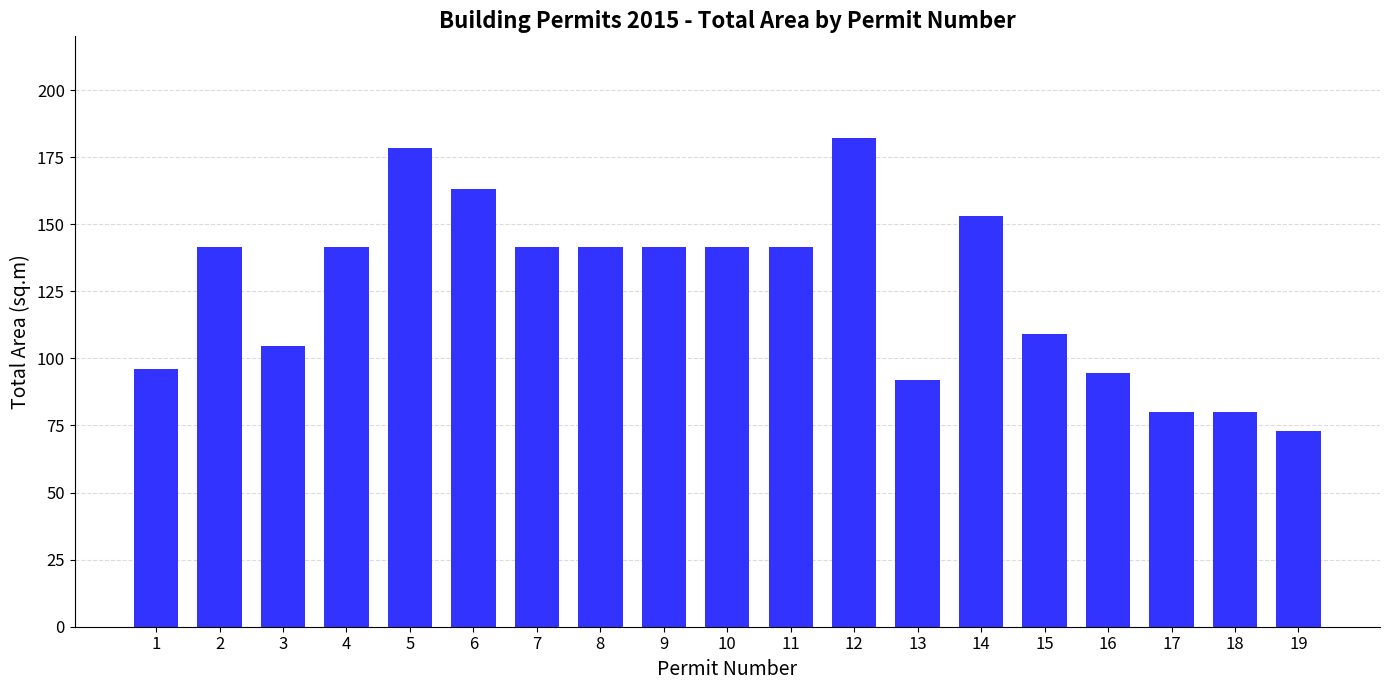

Which label corresponds to the largest value in the chart?

12